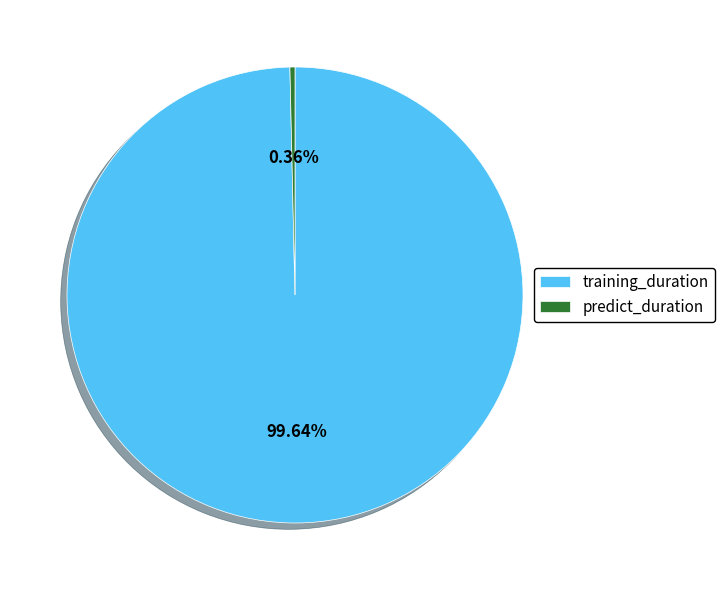

How many slices are in this pie chart?

2